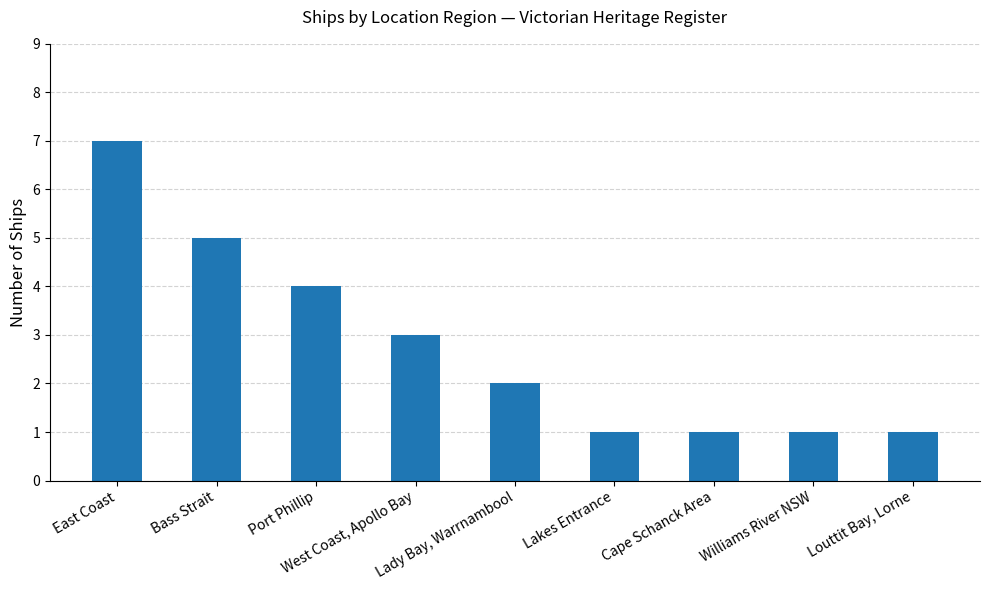

What is the greatest value displayed?

7